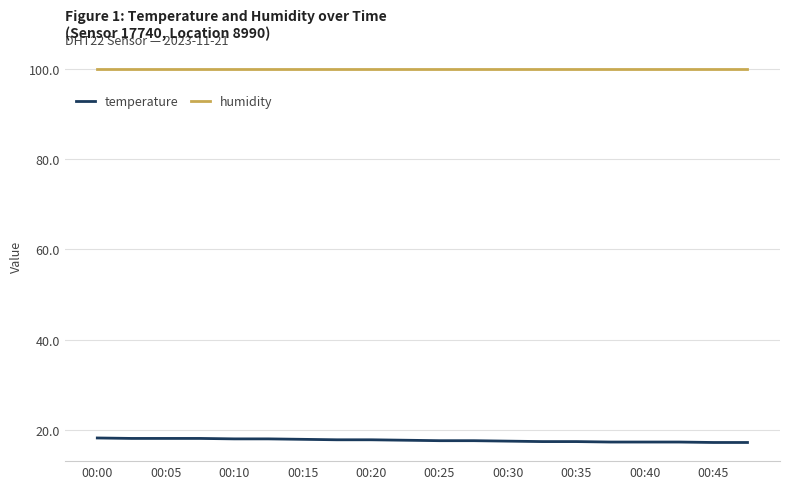

Which series has the largest total across all categories?

humidity